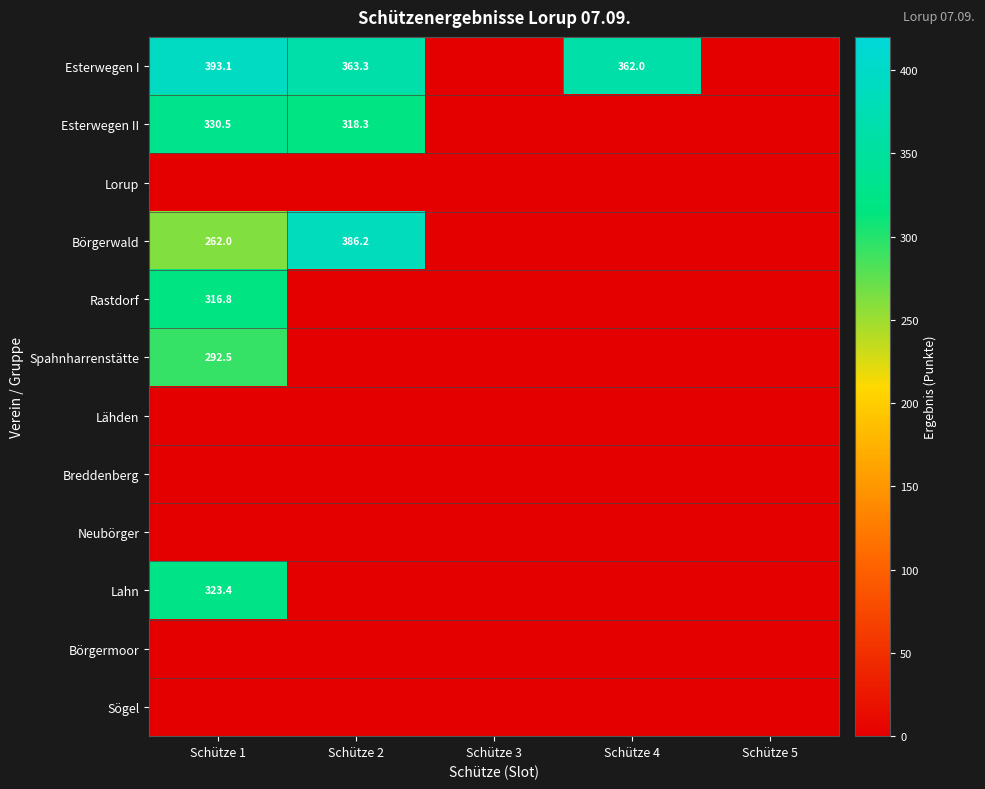

Is it true that Lahn equals 323.4 at Schütze 1?

True